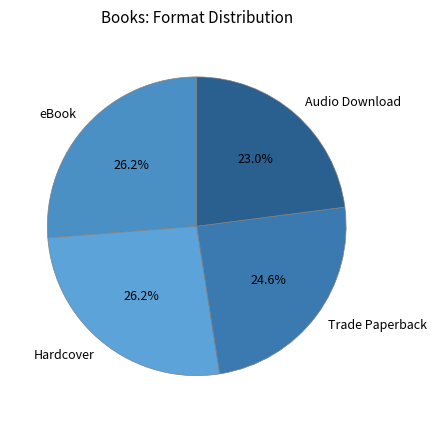

The Audio Download slice represents 23% of the pie. True or false?

True